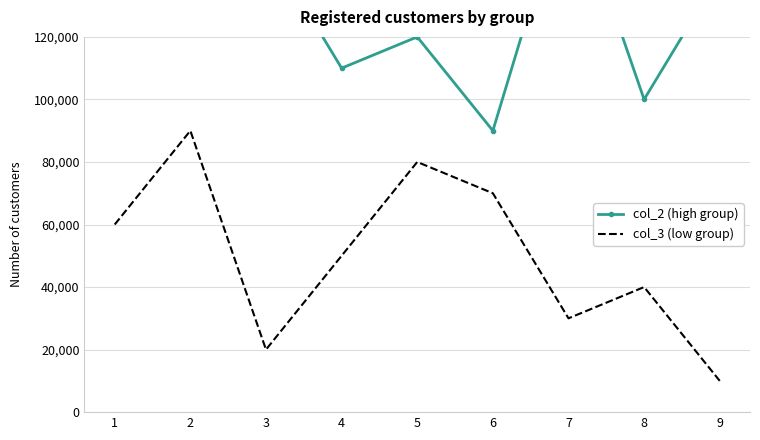

Read the col_2 (high group) value at 5.

120000